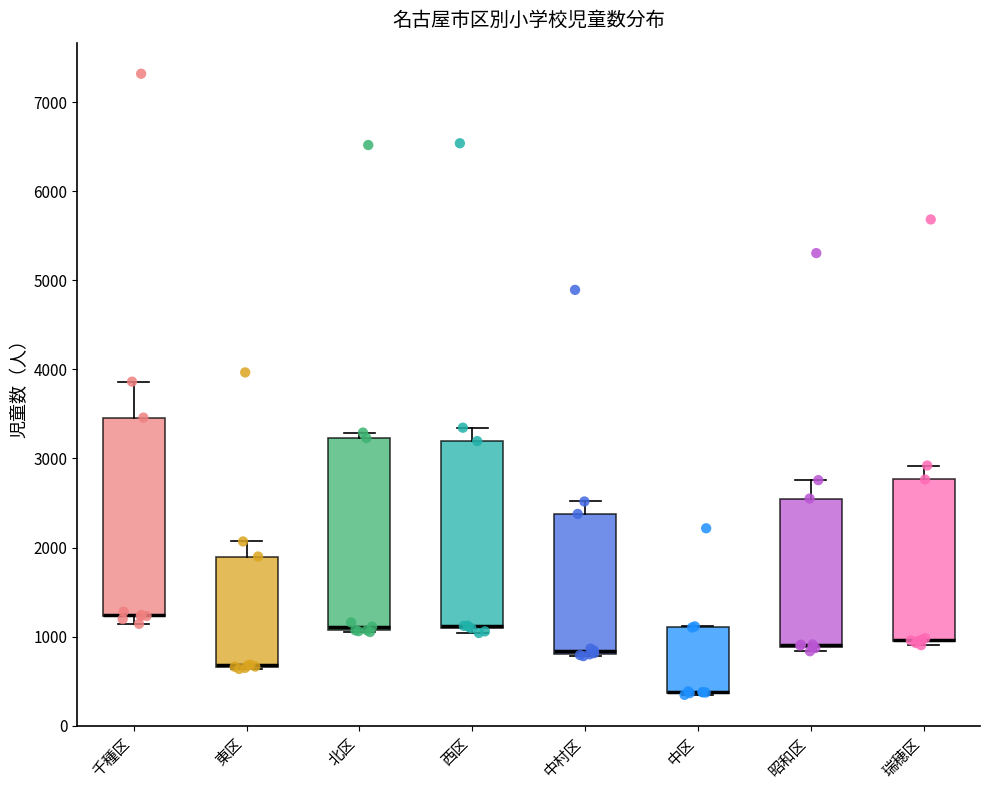

Reading left to right, read every box against the y-axis: the position of its median line, the range the box covers, and the ends of its whiskers. The values are not printed on the chart, so give them approximately, as read against the axis.

千種区: median 1200 (drawn on the box's lower edge), box 1200 to 3500, whiskers 1100 to 3900
東区: median 700 (drawn on the box's lower edge), box 700 to 1900, whiskers 600 to 2100
北区: median 1100 (just above the box's lower edge), box 1100 to 3200, whiskers 1100 to 3300
西区: median 1100 (drawn on the box's lower edge), box 1100 to 3200, whiskers 1000 to 3300
中村区: median 800 (just above the box's lower edge), box 800 to 2400, whiskers 800 to 2500
中区: median 400 (drawn on the box's lower edge), box 400 to 1100, whiskers 300 to 1100
昭和区: median 900 (drawn on the box's lower edge), box 900 to 2600, whiskers 800 to 2800
瑞穂区: median 1000 (drawn on the box's lower edge), box 1000 to 2800, whiskers 900 to 2900